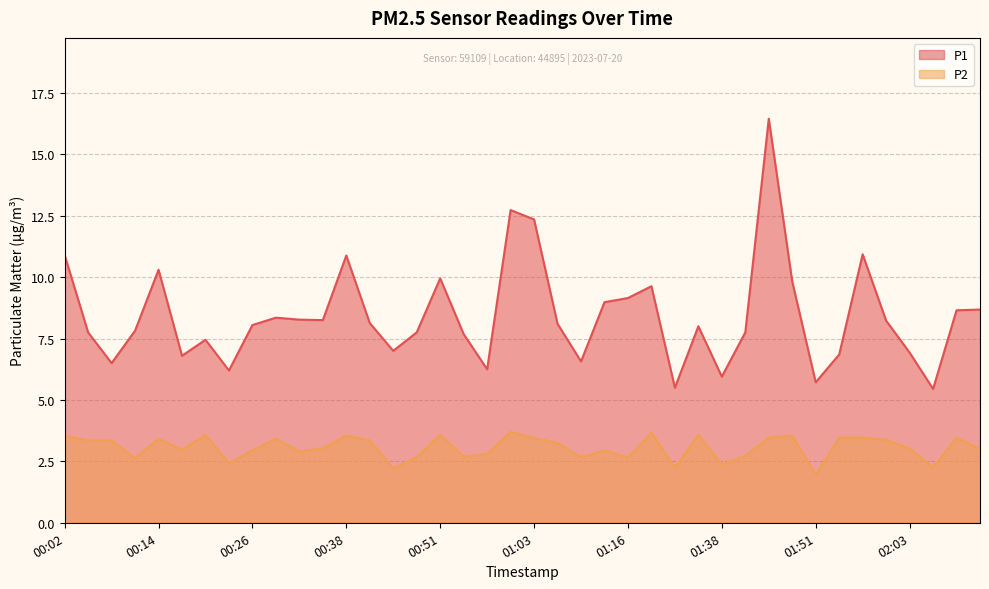

How many series are shown in this chart?

2